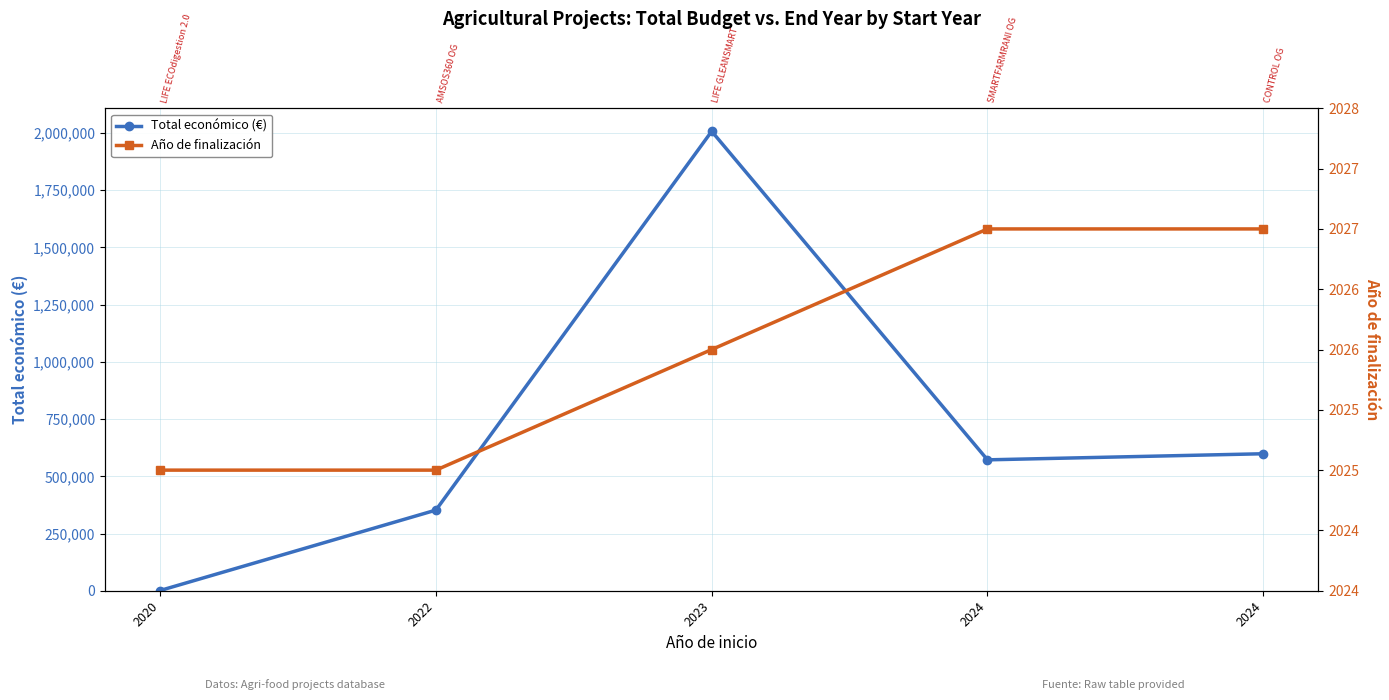

How many interior local valleys does the Total económico (€) series have?

1